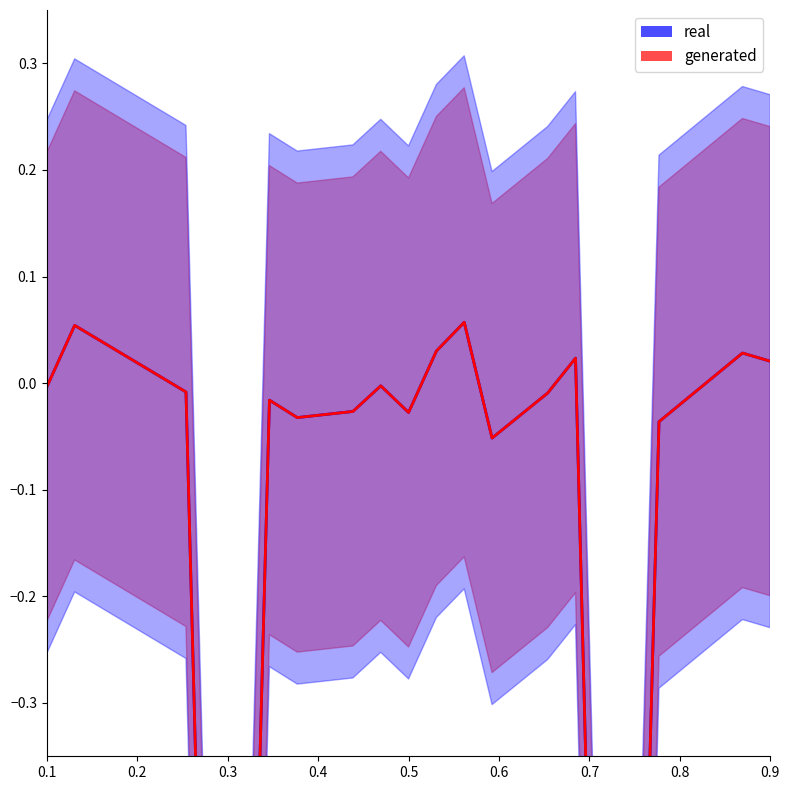

How many lines are shown in the chart?

2